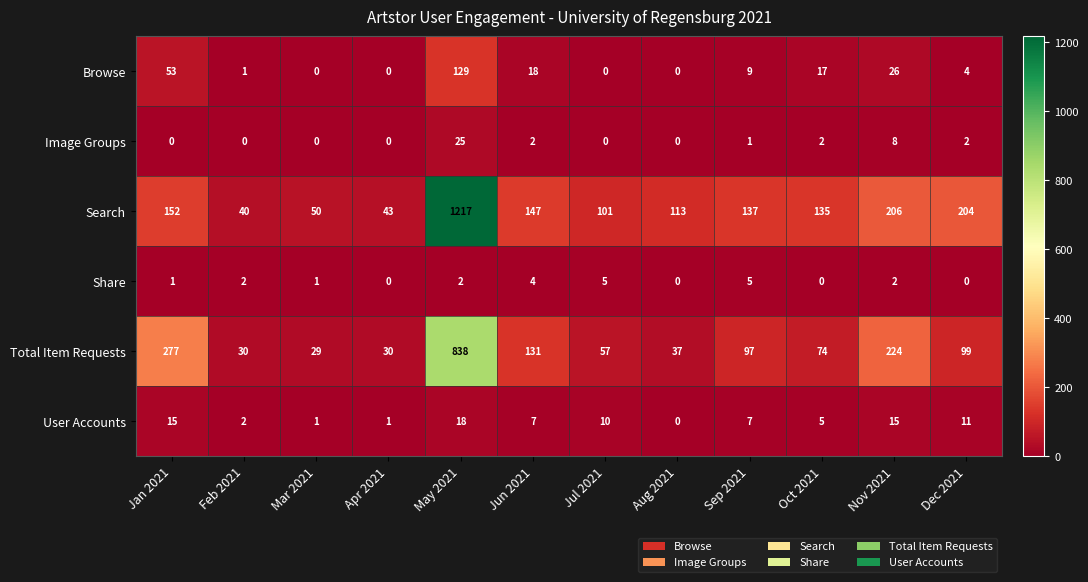

At which label does Browse reach its peak?

May 2021